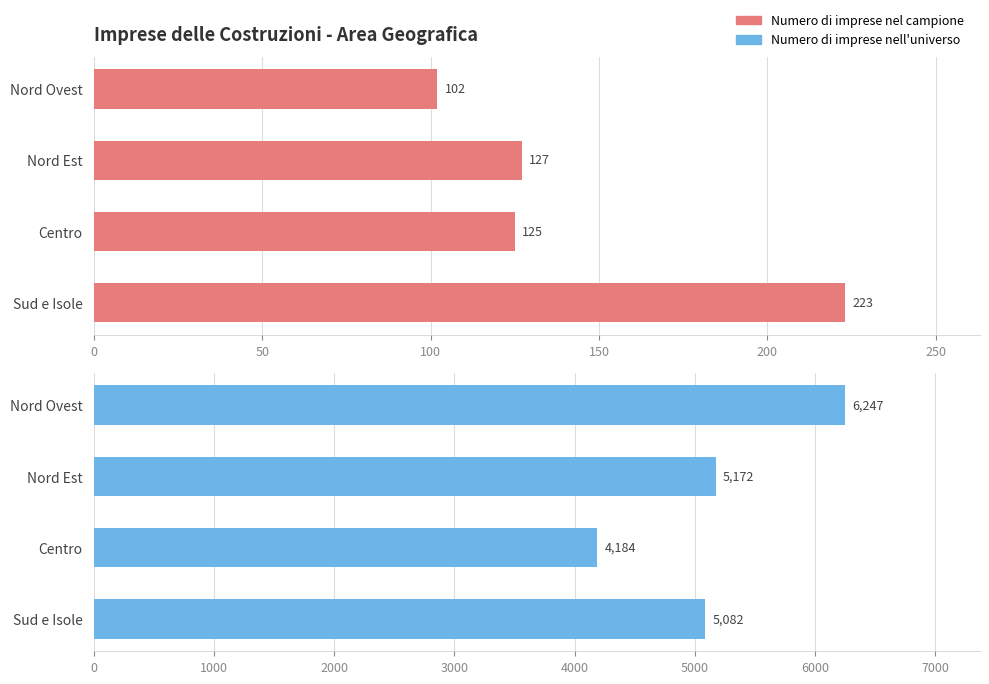

Rank the series at Nord Ovest from lowest to highest value.

Numero di imprese nel campione, Numero di imprese nell universo